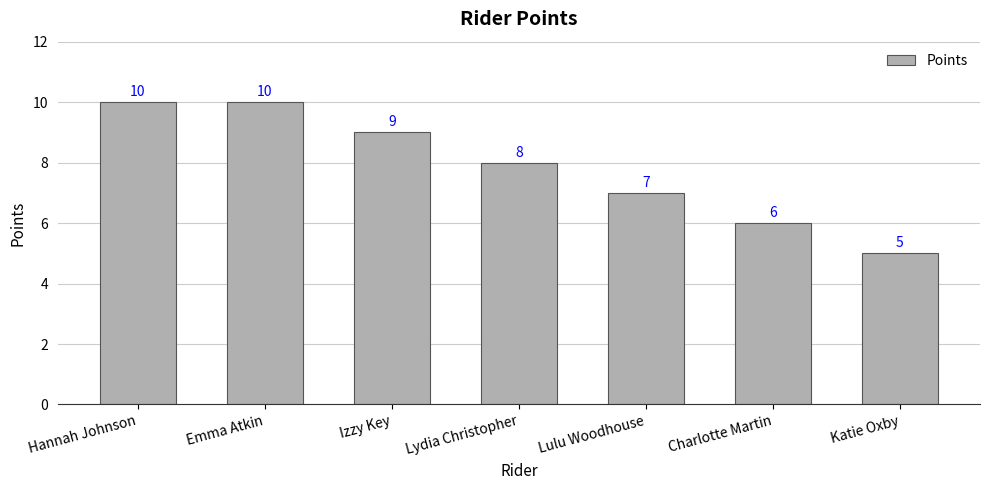

What is the difference between the values at Katie Oxby and Charlotte Martin?

1